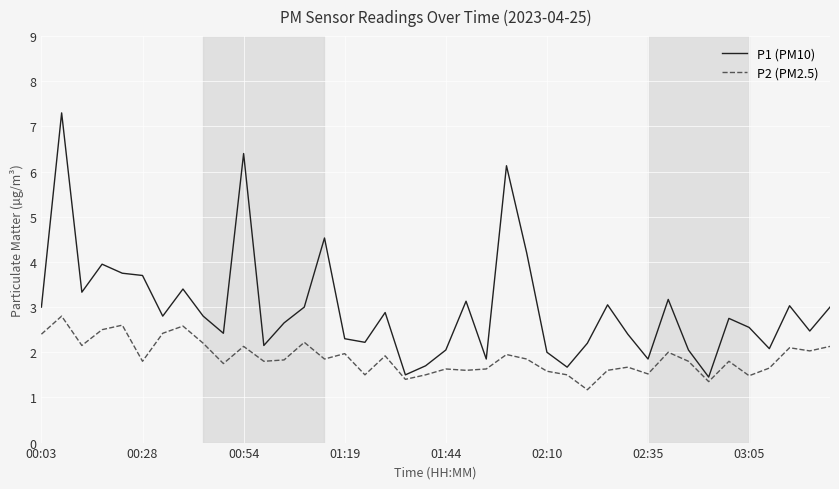

What is the maximum value for P1 (PM10)?

7.3